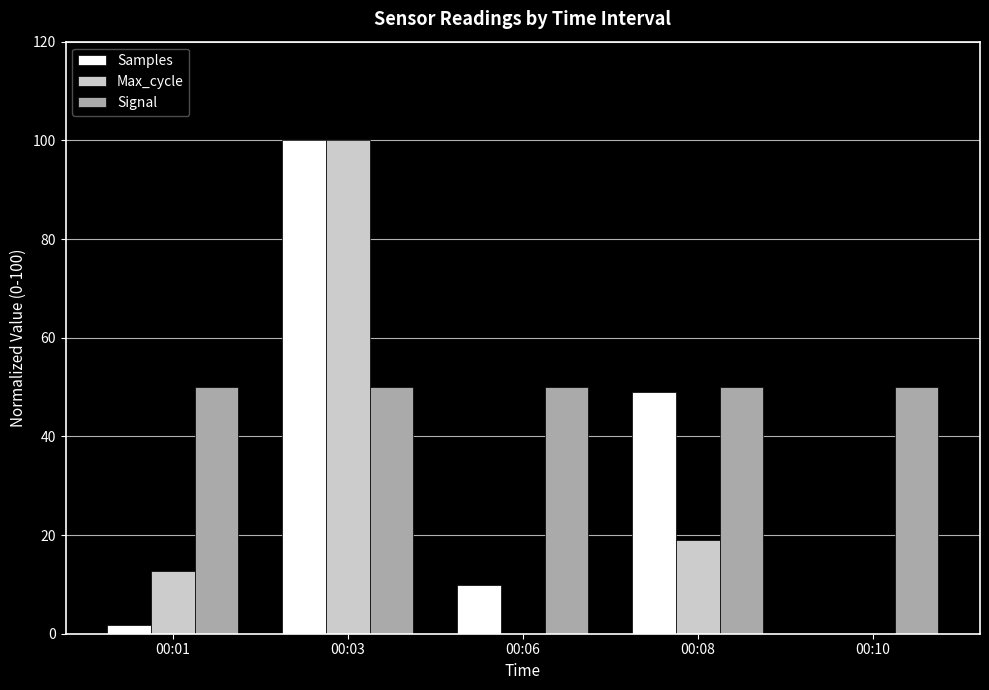

How many groups of bars are there?

5